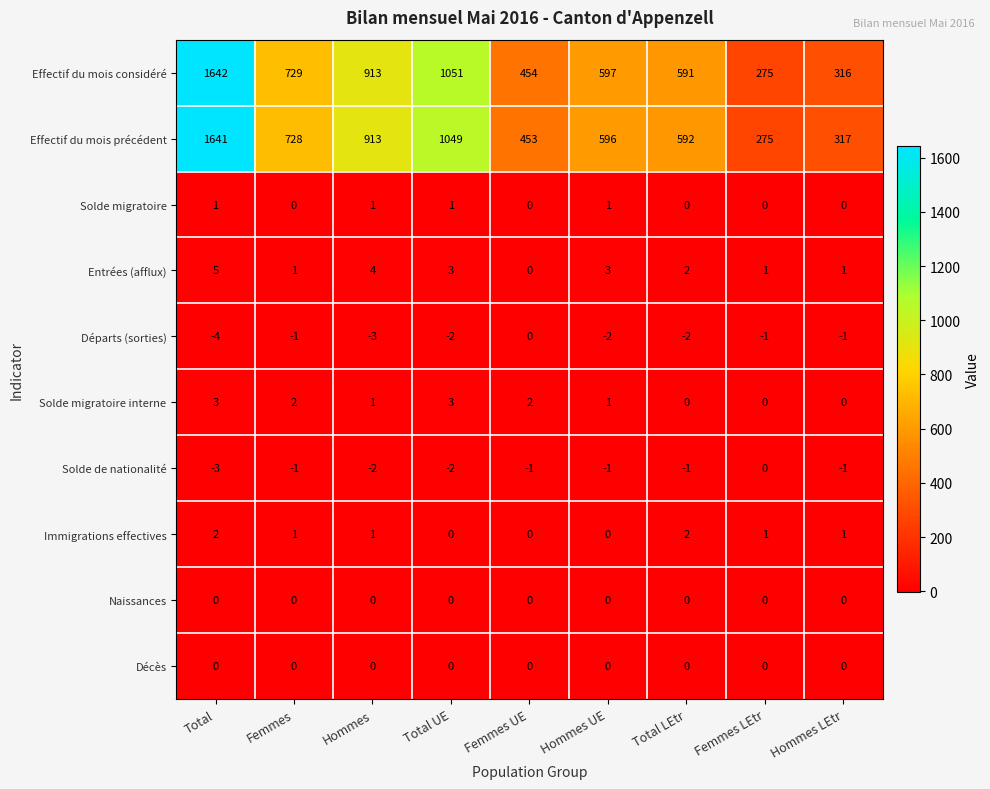

At which label does Solde de nationalité reach its peak?

Femmes LEtr